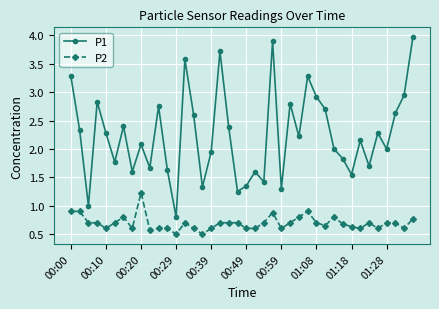

True or false: P2 has more than 1 points higher than both neighbors.

True